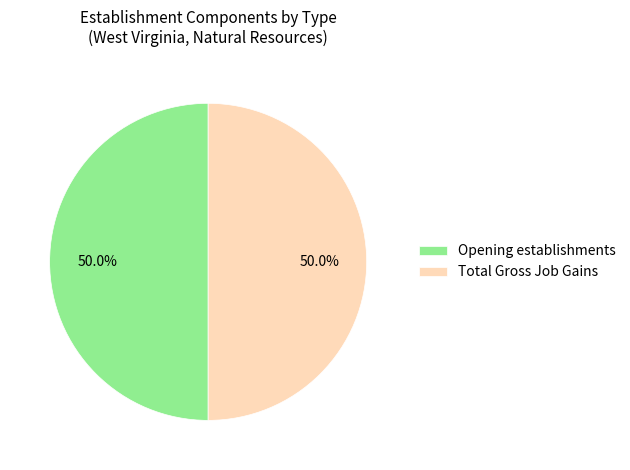

Do Total Gross Job Gains and Opening establishments together represent more than half of the pie?

Yes